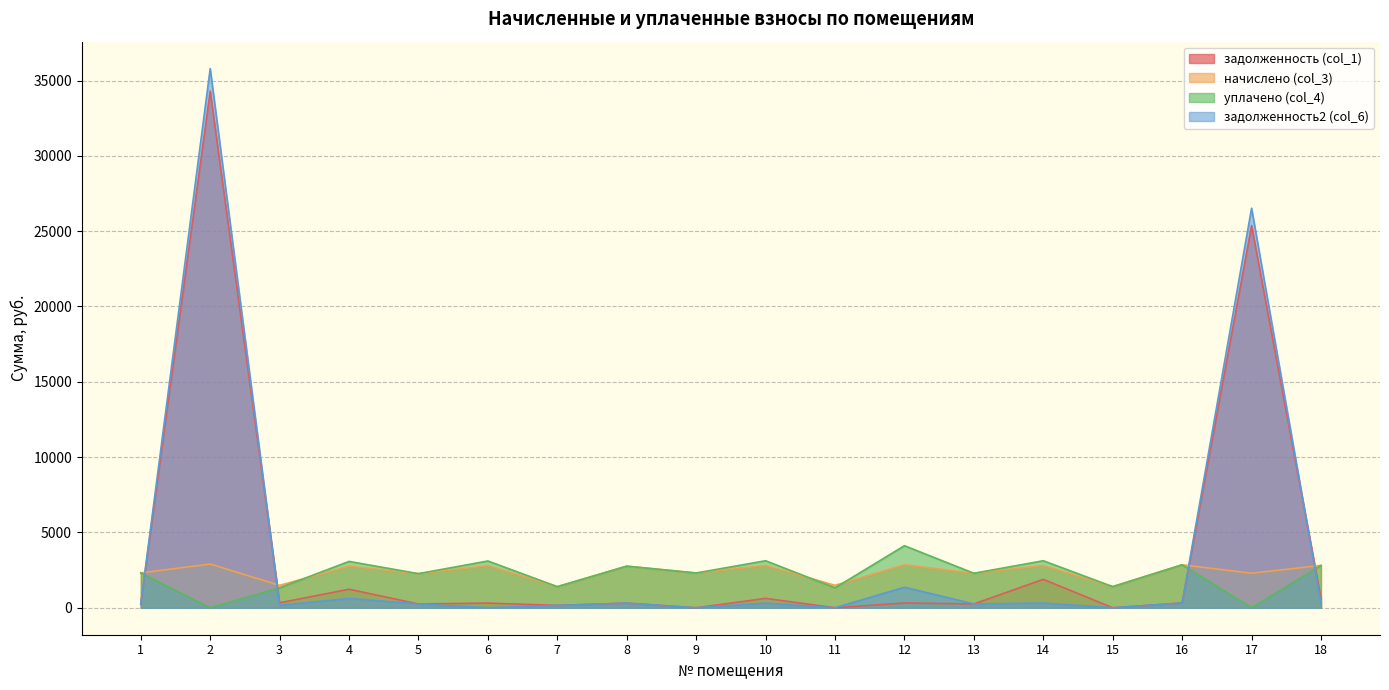

Rank the series by their maximum value, from highest to lowest.

задолженность2 (col_6), задолженность (col_1), уплачено (col_4), начислено (col_3)